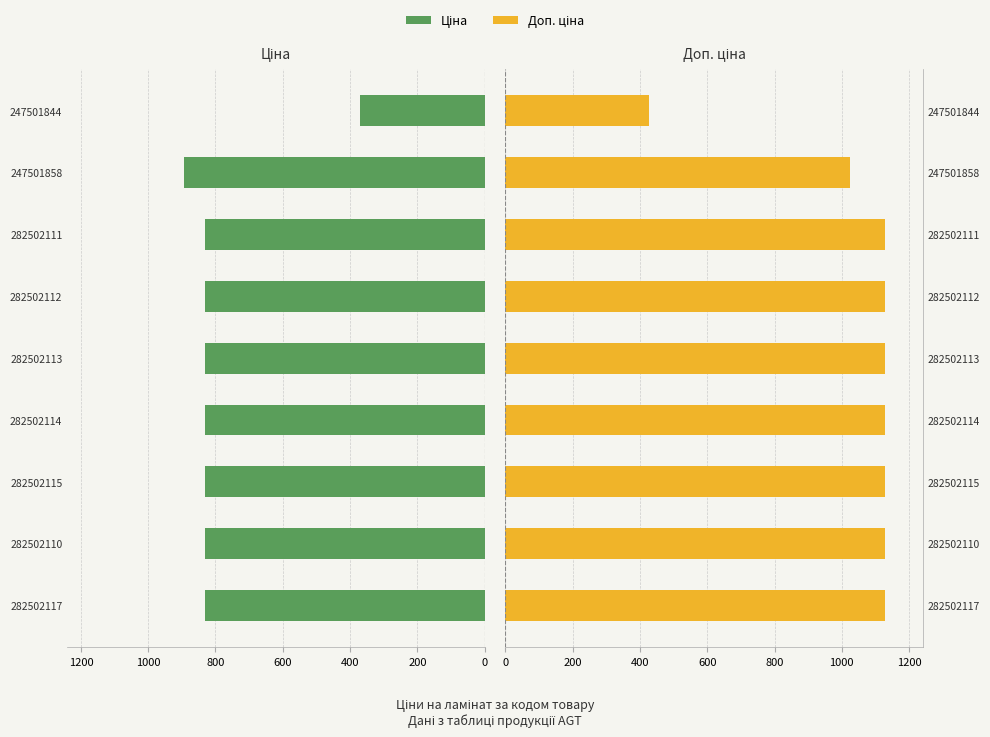

What is the average value of the Доп. ціна series?

1038.4